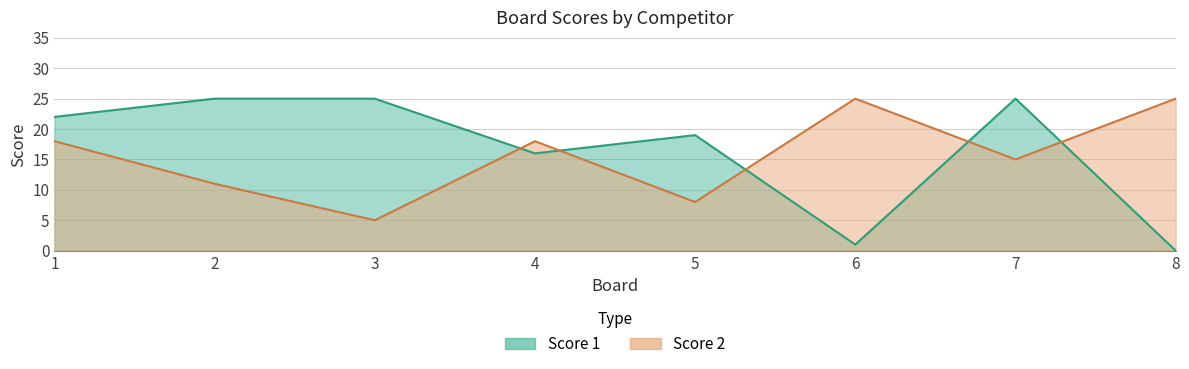

What is the greatest value displayed?

25